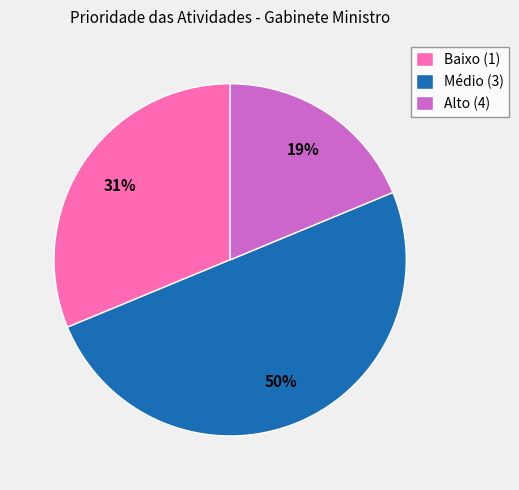

Is Baixo (1) the majority of the pie?

No